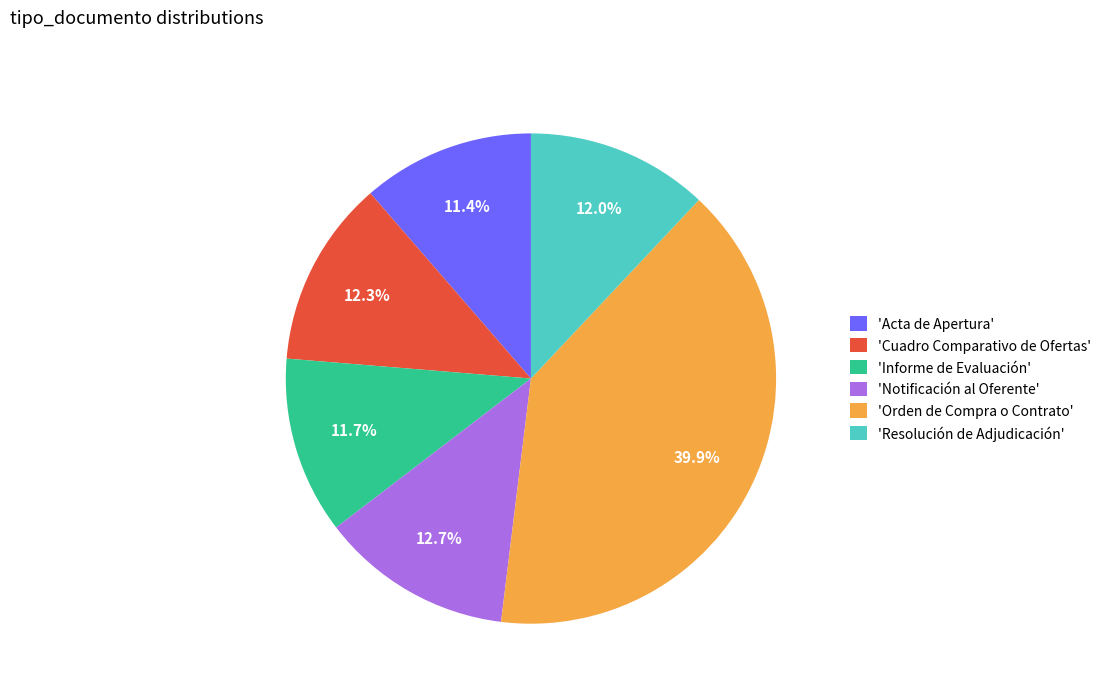

Count the number of slices in the pie.

6